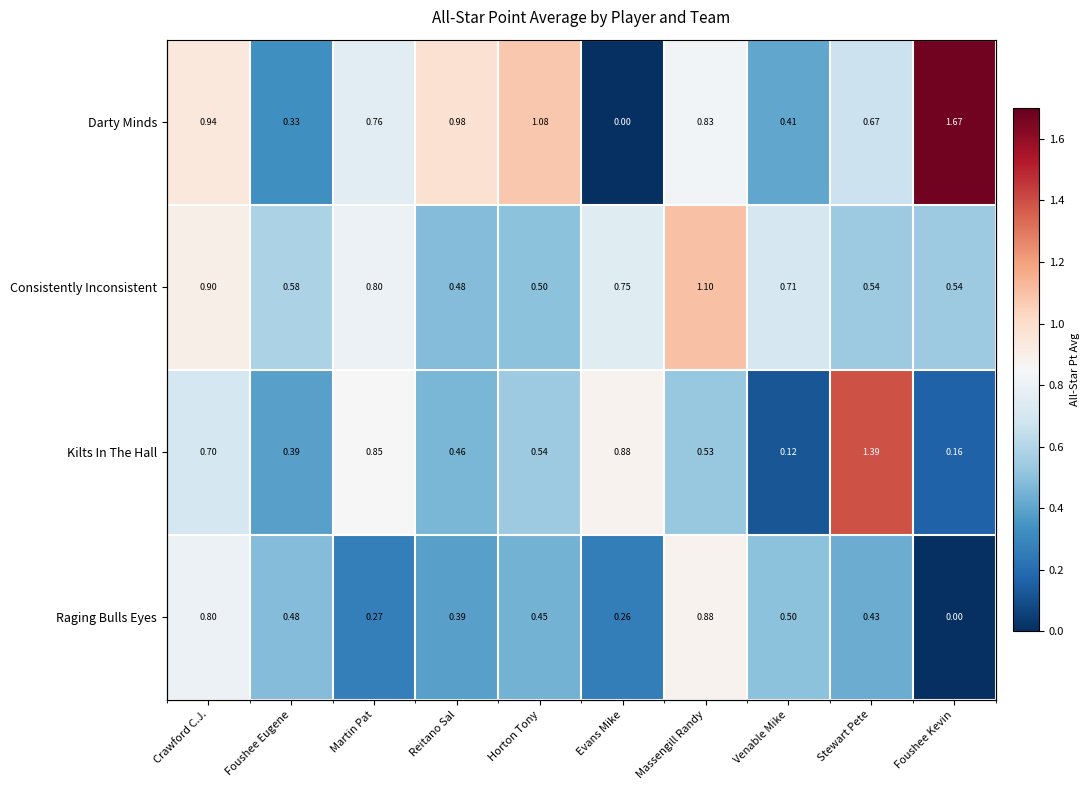

At how many categories does at least one series exceed 1?

4